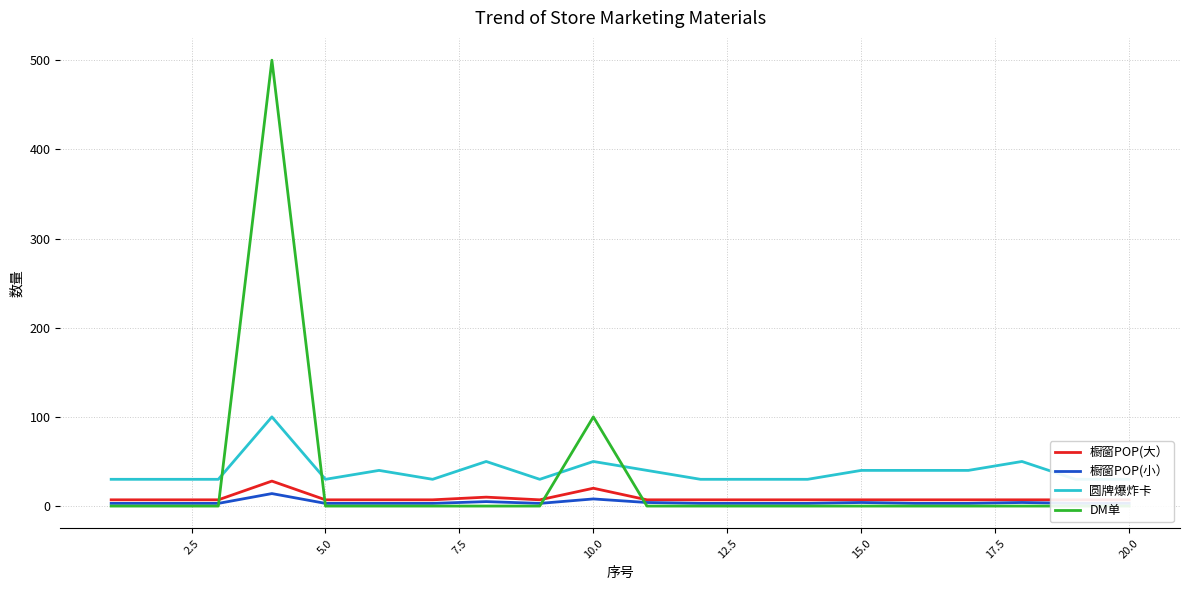

True or false: 橱窗POP(小） and 圆牌爆炸卡 intersect in this chart.

False